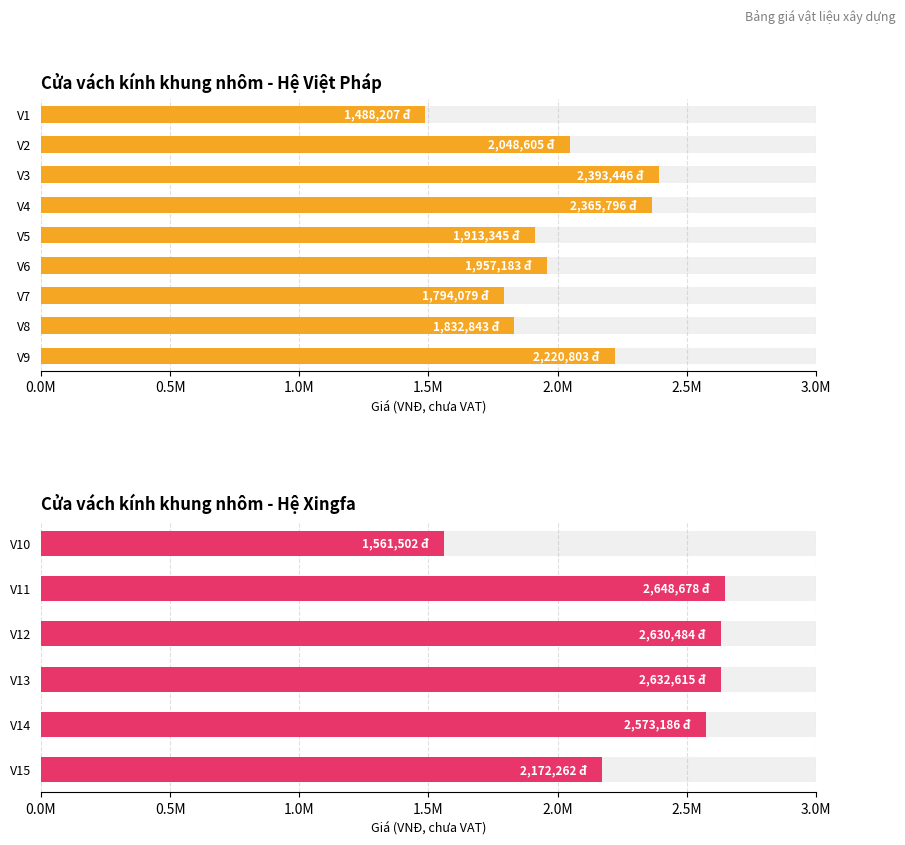

What position from the left is 1.5M?

4